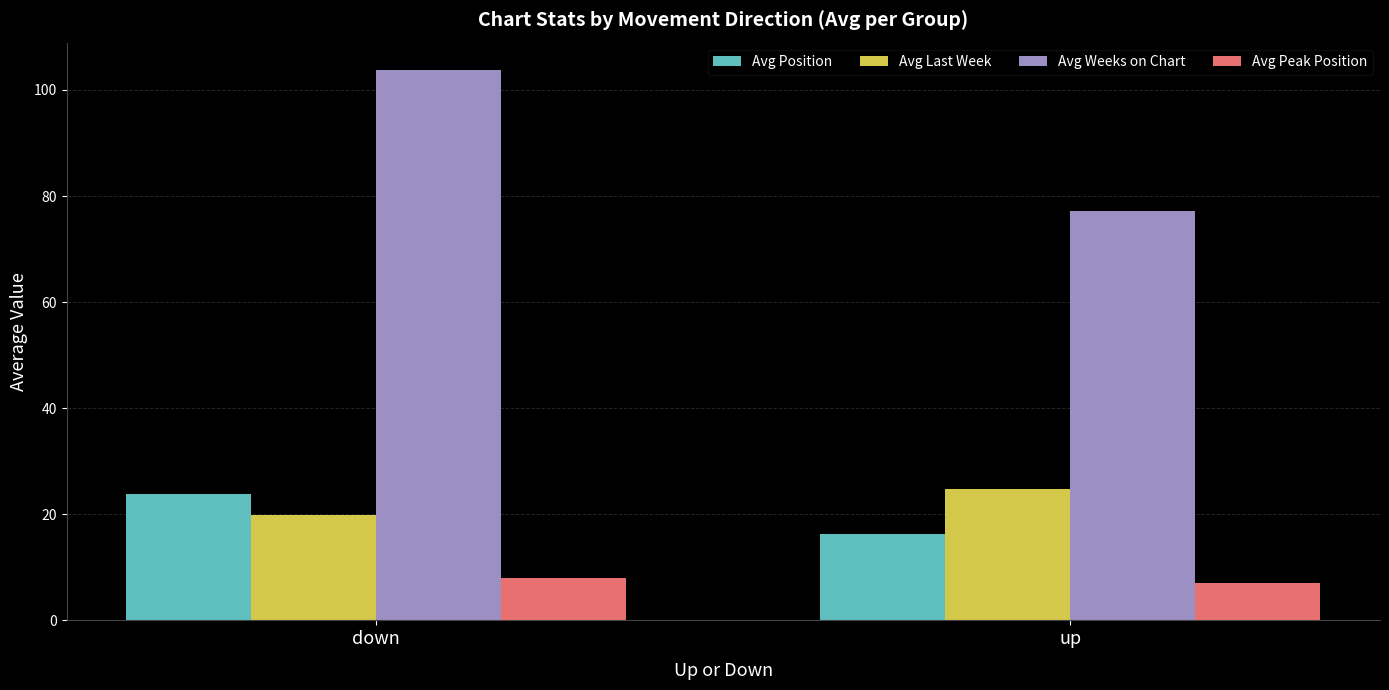

True or false: Avg Weeks on Chart has a value of 120.5 at up.

False